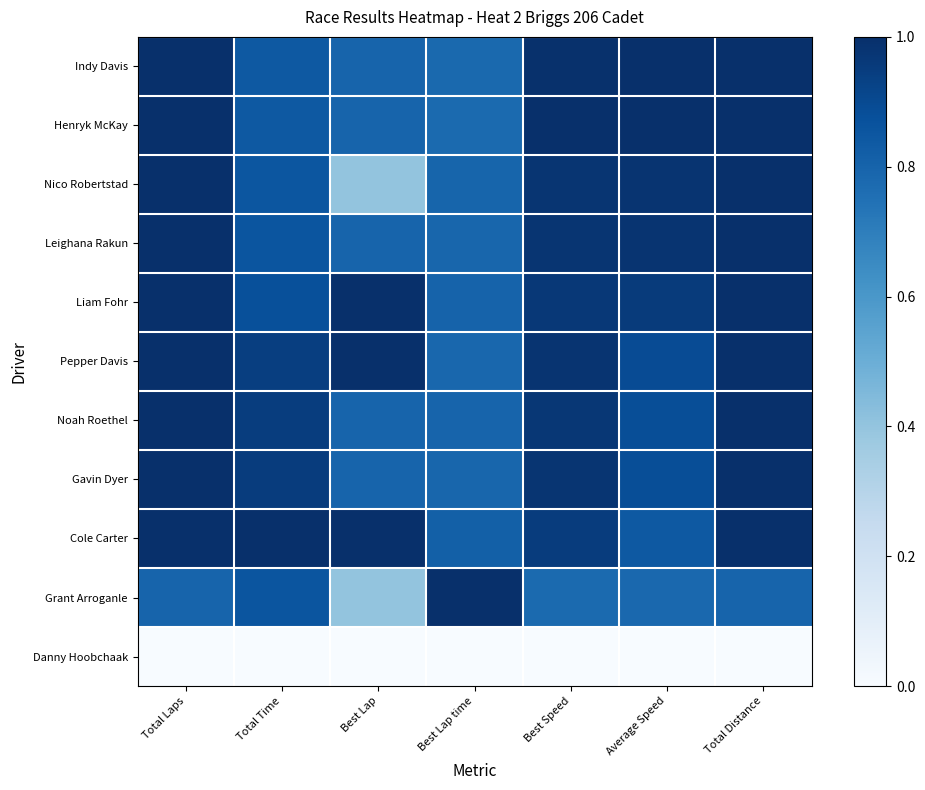

Reading left to right, list all the values displayed in this chart.

Indy Davis: Total Laps=1.0	Total Time=0.8	Best Lap=0.8	Best Lap time=0.8	Best Speed=1.0	Average Speed=1.0	Total Distance=1.0
Henryk McKay: Total Laps=1.0	Total Time=0.8	Best Lap=0.8	Best Lap time=0.8	Best Speed=1.0	Average Speed=1.0	Total Distance=1.0
Nico Robertstad: Total Laps=1.0	Total Time=0.9	Best Lap=0.4	Best Lap time=0.8	Best Speed=1.0	Average Speed=1.0	Total Distance=1.0
Leighana Rakun: Total Laps=1.0	Total Time=0.9	Best Lap=0.8	Best Lap time=0.8	Best Speed=1.0	Average Speed=1.0	Total Distance=1.0
Liam Fohr: Total Laps=1.0	Total Time=0.9	Best Lap=1.0	Best Lap time=0.8	Best Speed=1.0	Average Speed=1.0	Total Distance=1.0
Pepper Davis: Total Laps=1.0	Total Time=0.9	Best Lap=1.0	Best Lap time=0.8	Best Speed=1.0	Average Speed=0.9	Total Distance=1.0
Noah Roethel: Total Laps=1.0	Total Time=0.9	Best Lap=0.8	Best Lap time=0.8	Best Speed=1.0	Average Speed=0.9	Total Distance=1.0
Gavin Dyer: Total Laps=1.0	Total Time=0.9	Best Lap=0.8	Best Lap time=0.8	Best Speed=1.0	Average Speed=0.9	Total Distance=1.0
Cole Carter: Total Laps=1.0	Total Time=1.0	Best Lap=1.0	Best Lap time=0.8	Best Speed=1.0	Average Speed=0.8	Total Distance=1.0
Grant Arroganle: Total Laps=0.8	Total Time=0.9	Best Lap=0.4	Best Lap time=1.0	Best Speed=0.8	Average Speed=0.8	Total Distance=0.8
Danny Hoobchaak: Total Laps=0.0	Total Time=0.0	Best Lap=0.0	Best Lap time=0.0	Best Speed=0.0	Average Speed=0.0	Total Distance=0.0